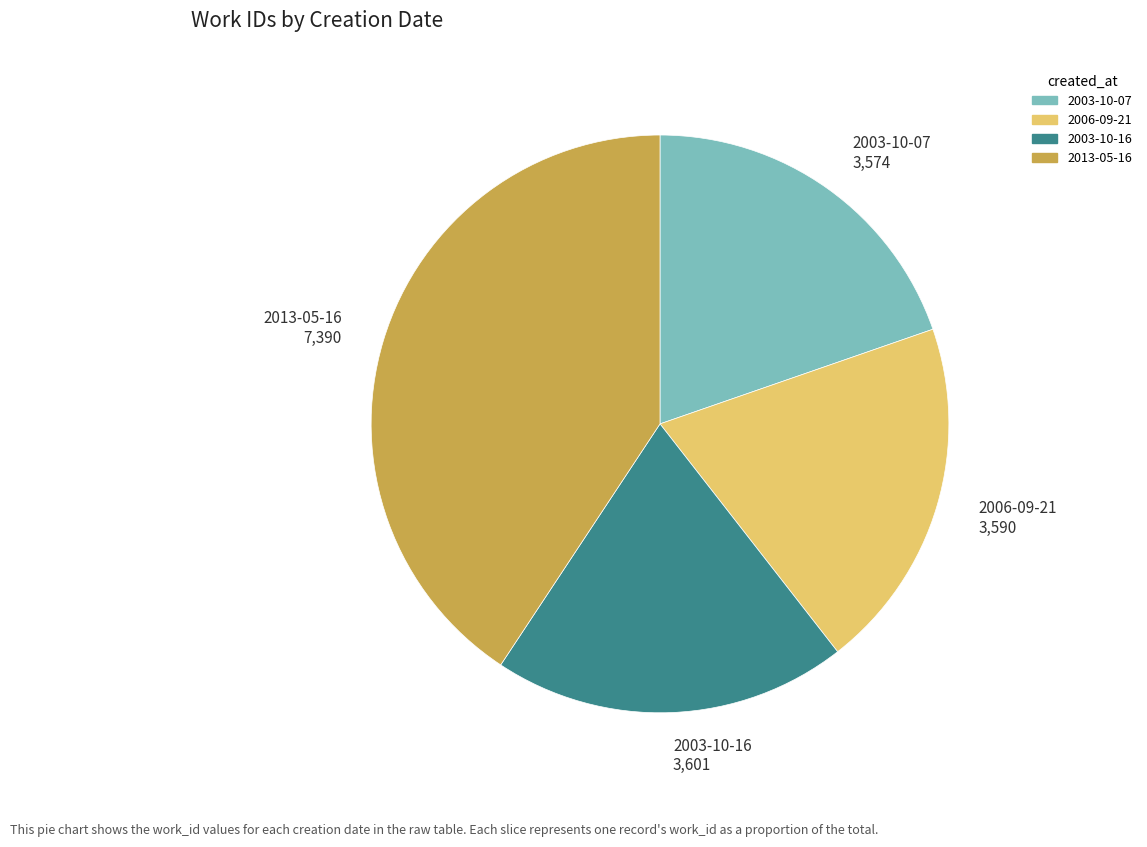

Is it true that 2003-10-16 3,601 is 20% of the pie?

True